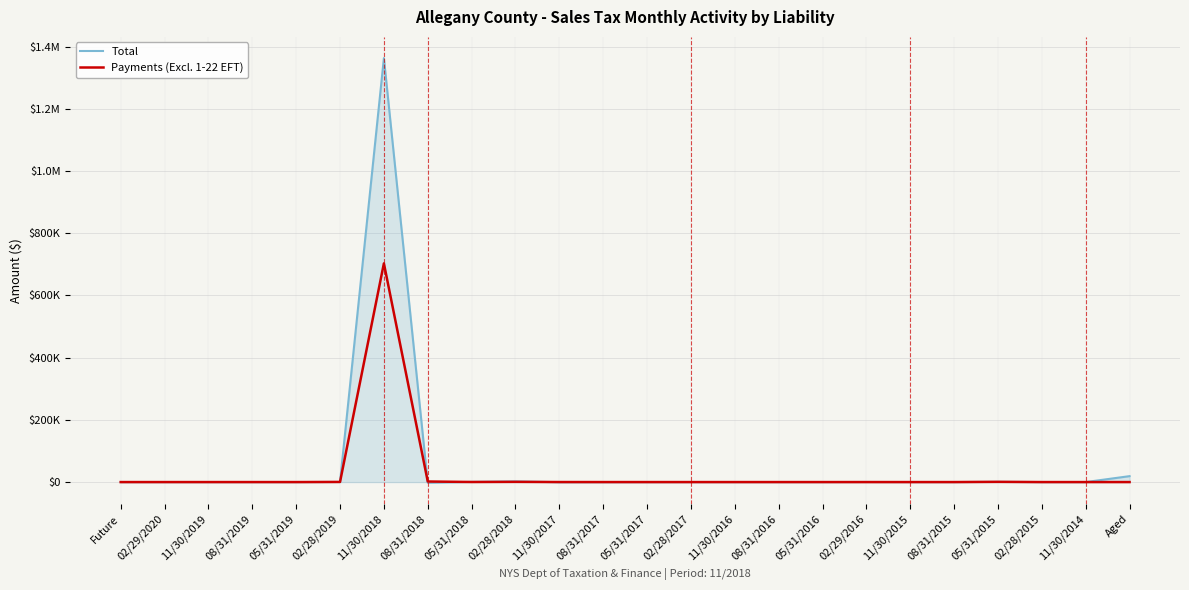

What is the value of the Total point at the 11th from the left?

-473.0